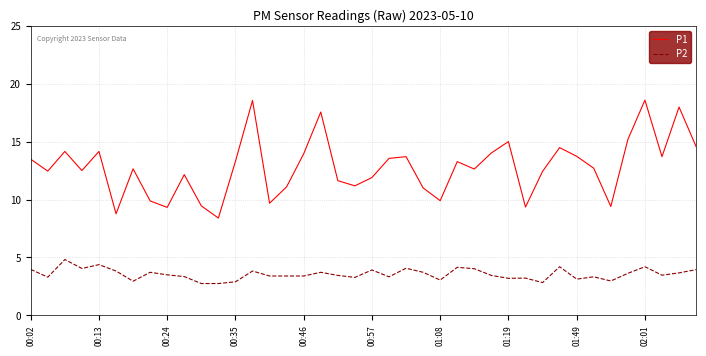

What are all the series names shown in the legend?

P1, P2